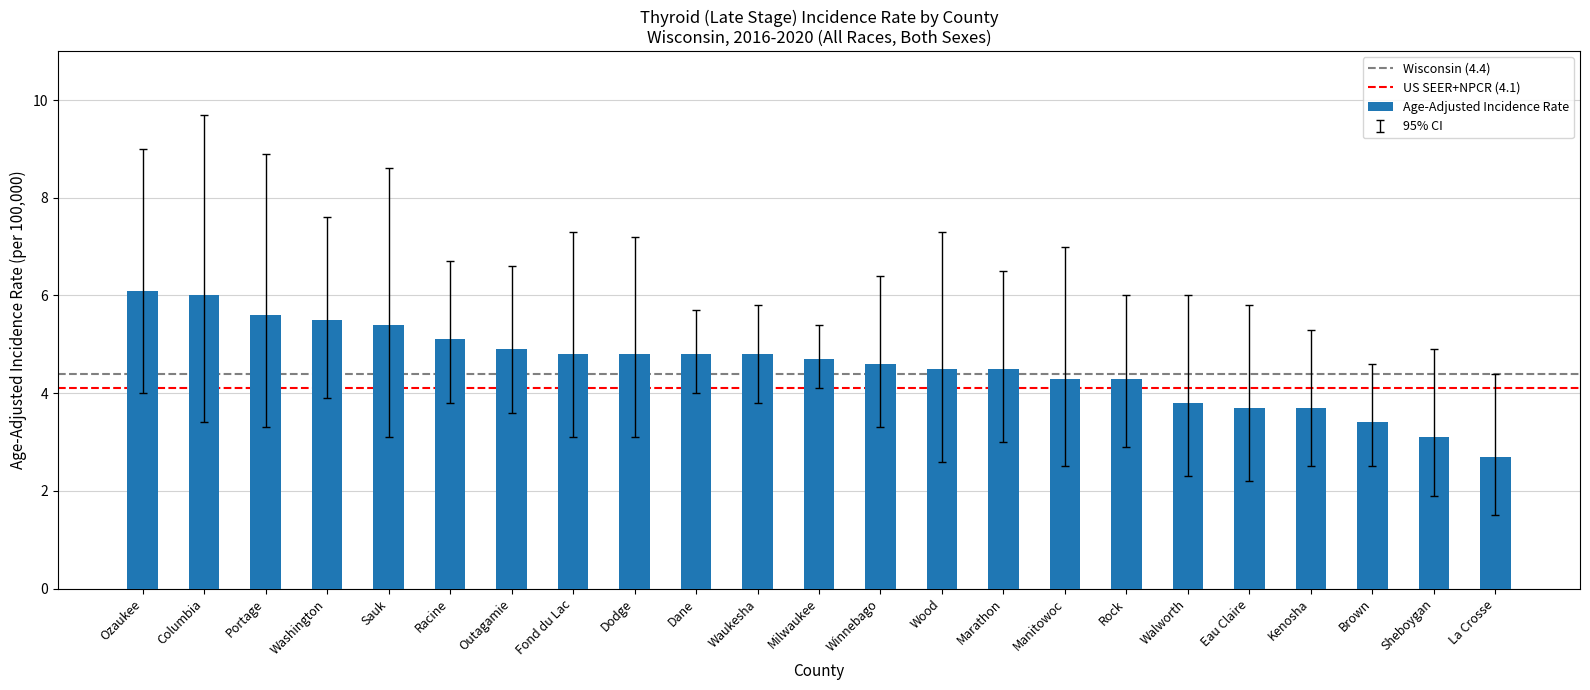

What is the sum of the values at Sheboygan and Ozaukee?

9.2